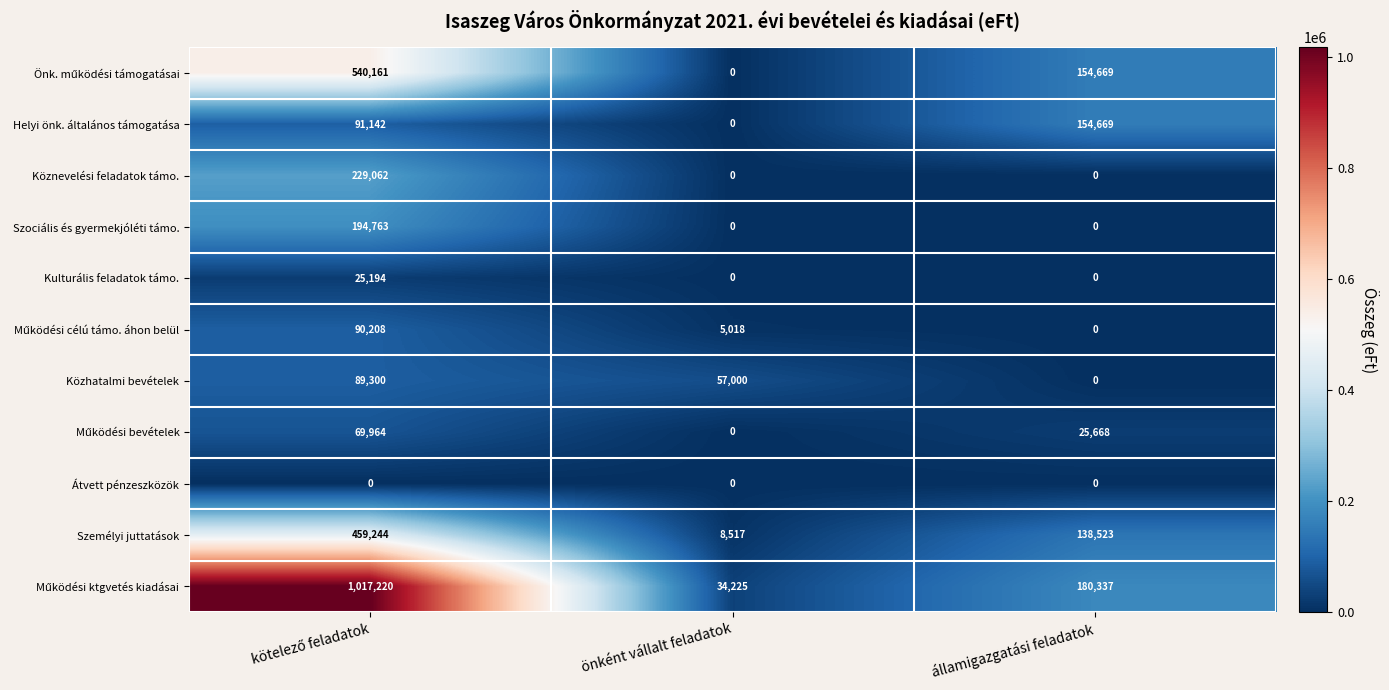

What is the approximate value of Helyi önk. általános támogatása at államigazgatási feladatok?

154669